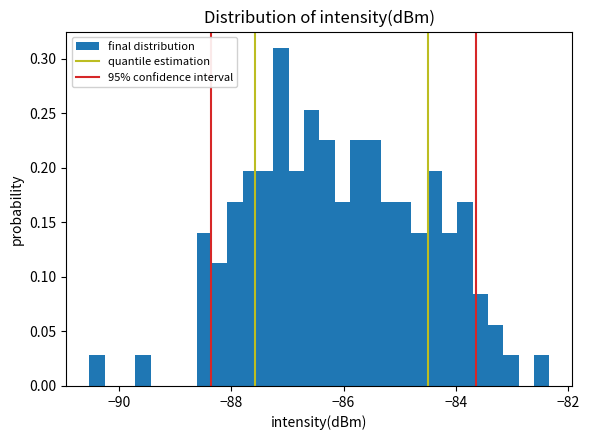

Around what value on the x-axis is the tallest bar? Give the approximate position of its centre, as read against the axis.

-87.2